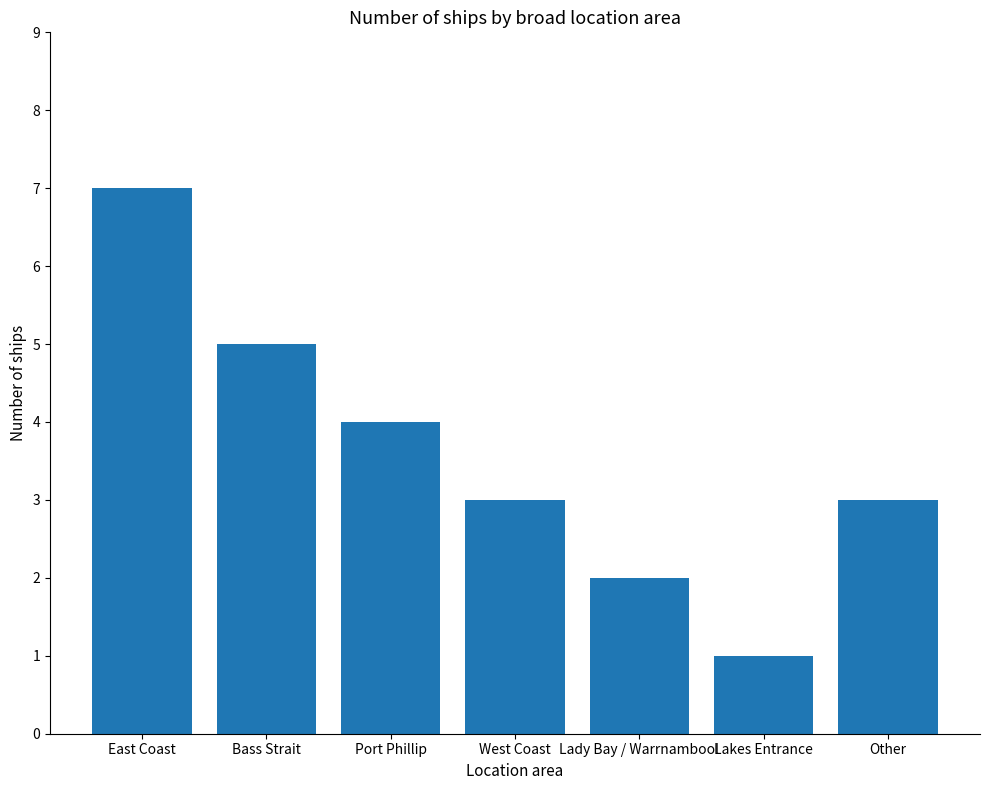

What is the smallest value displayed?

1